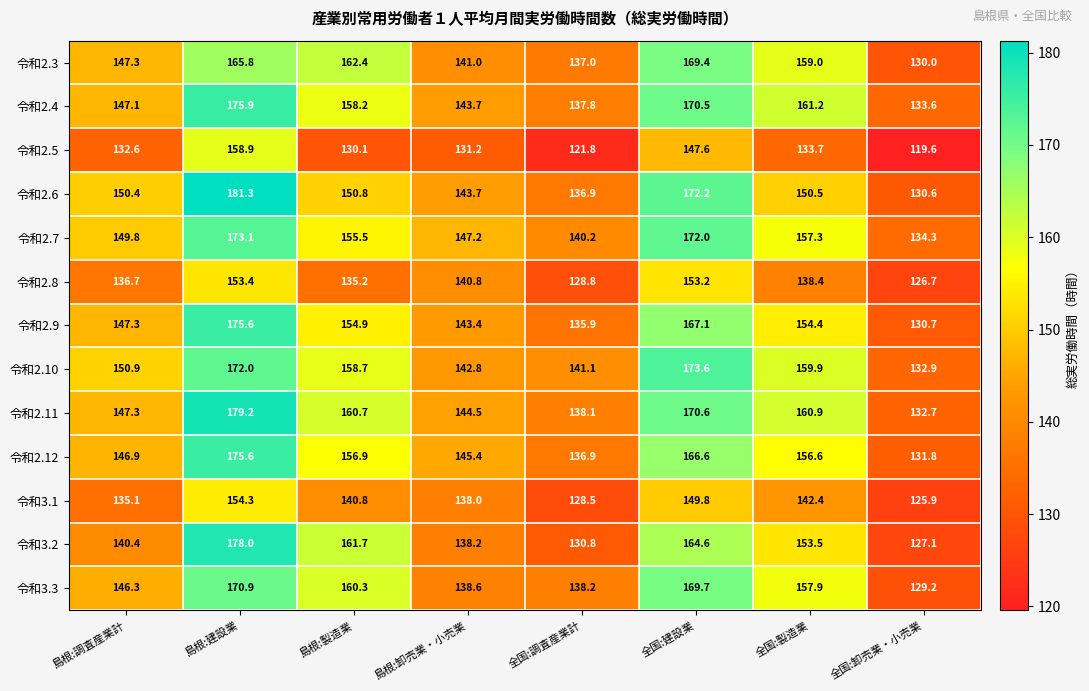

Count the number of data series in this chart.

13